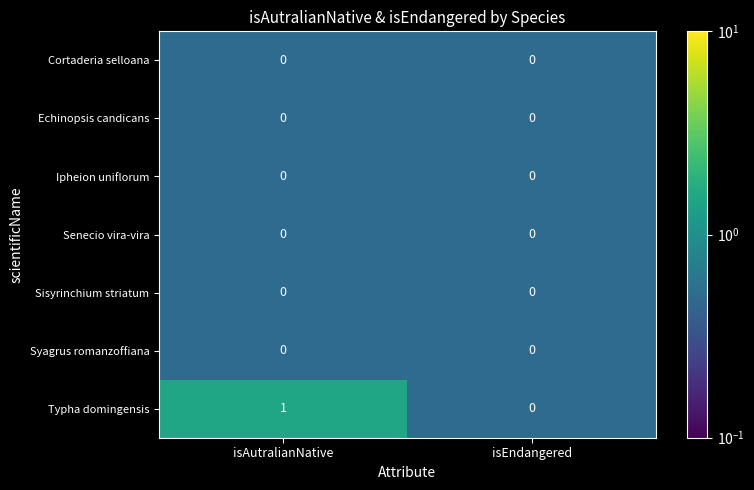

Where is Typha domingensis nearest to the value 0?

isEndangered